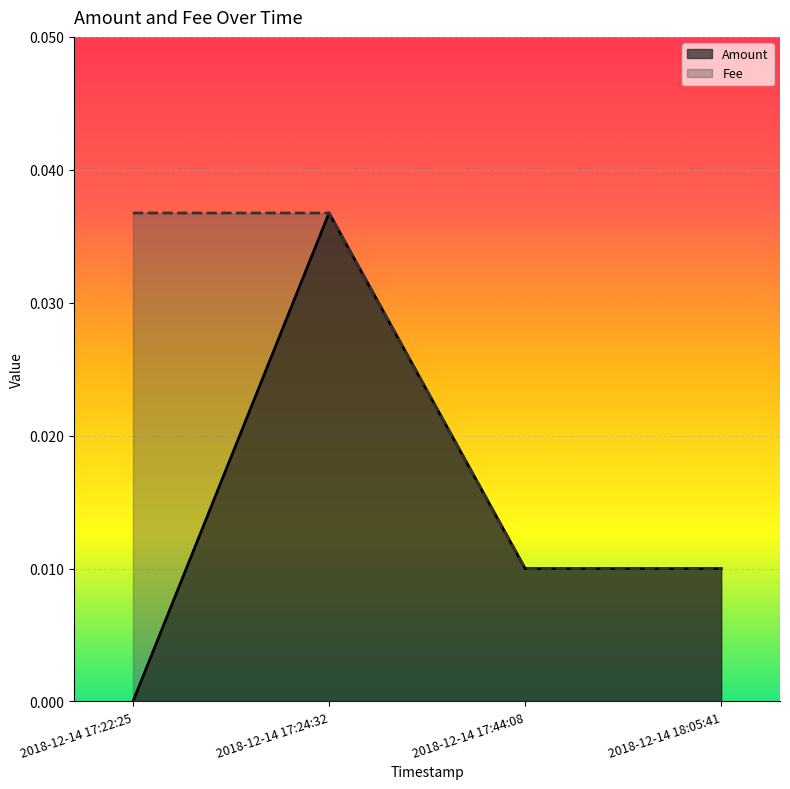

Which series has the largest total across all categories?

Fee